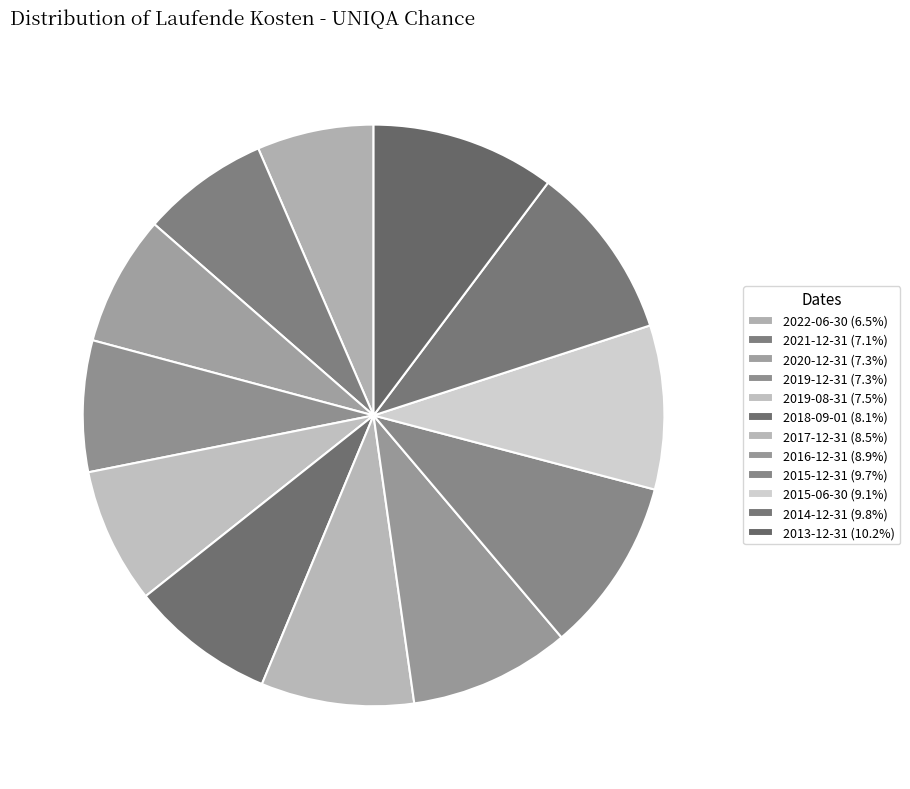

How many segments does this pie chart have?

12